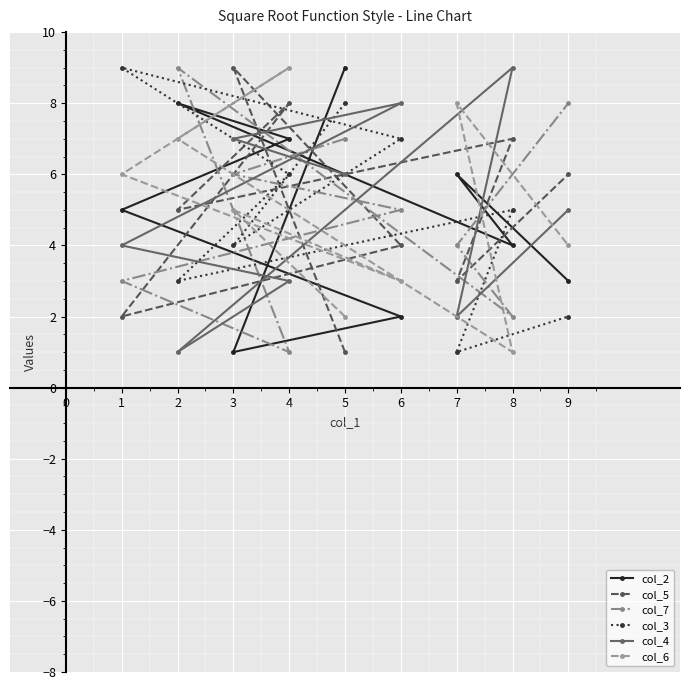

The value of col_5 at 1 is 3. True or false?

False